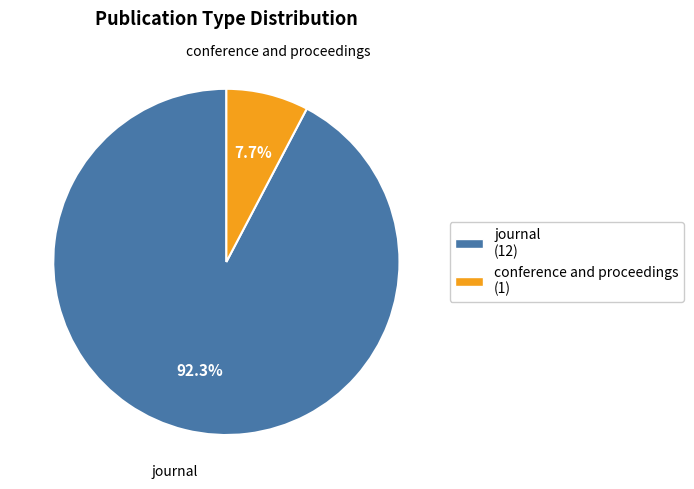

Which category has the biggest portion of the pie?

journal